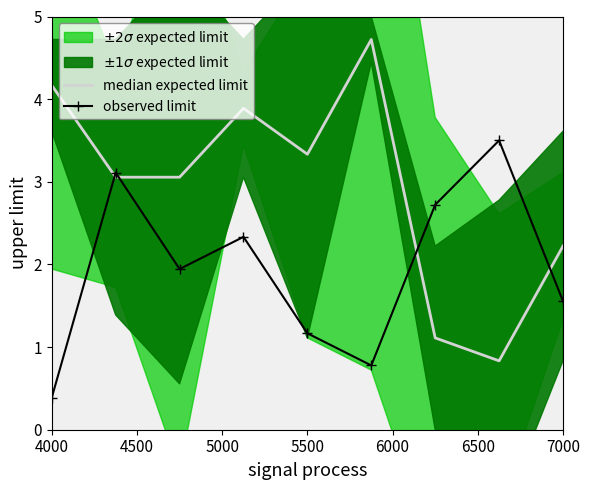

True or false: median expected limit has more than 0 interior local peaks.

True